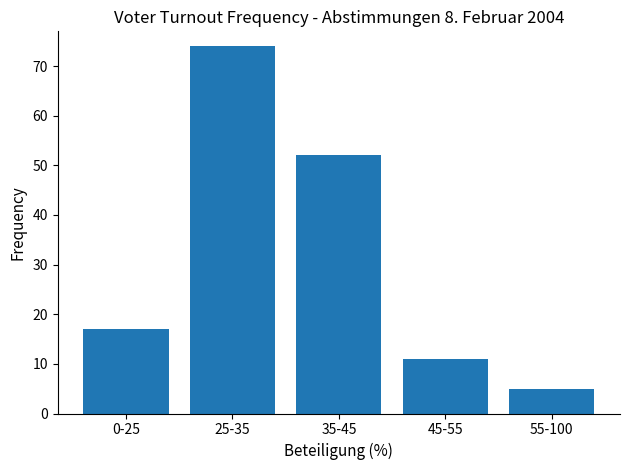

Which category has the highest value across all series?

25-35